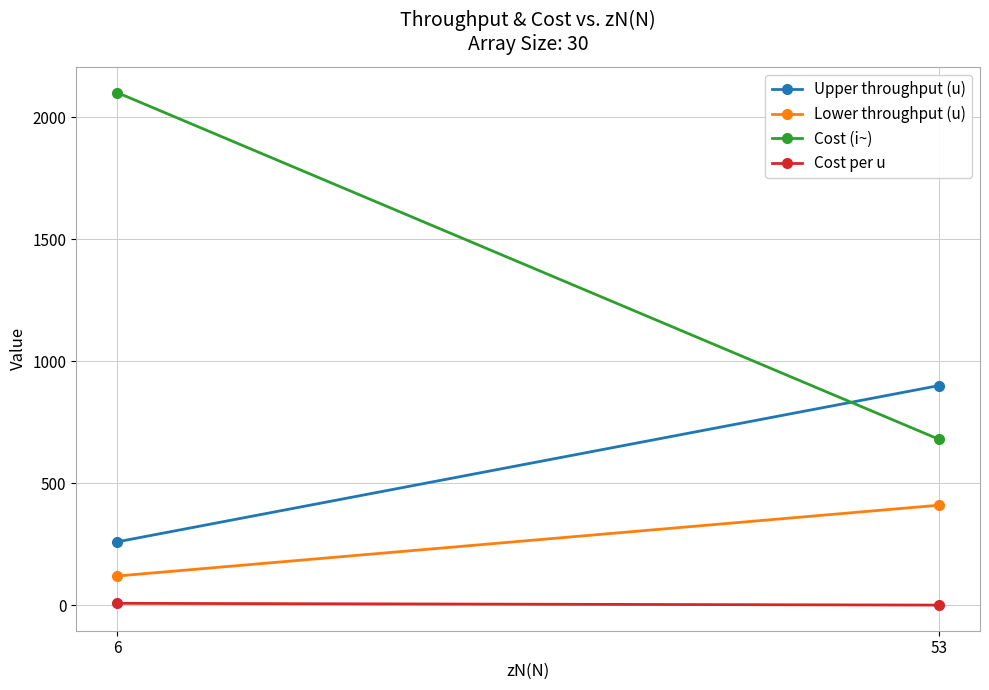

Is it true that Cost (i~) equals 3618.9 at 6?

False